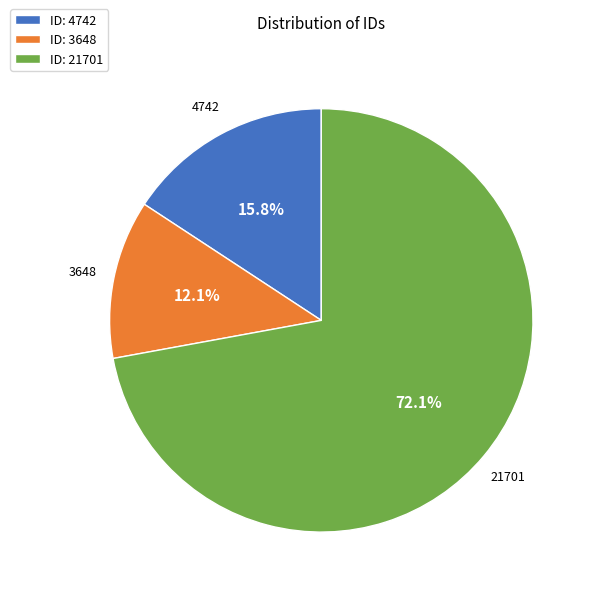

Do ID: 21701 and ID: 4742 together represent more than half of the pie?

Yes